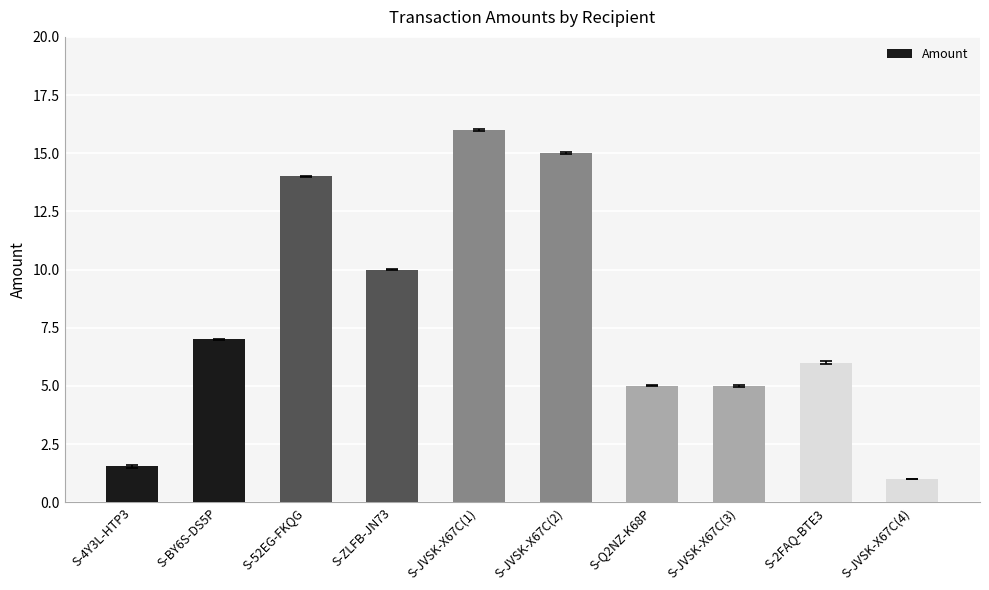

How many series are shown in this chart?

1